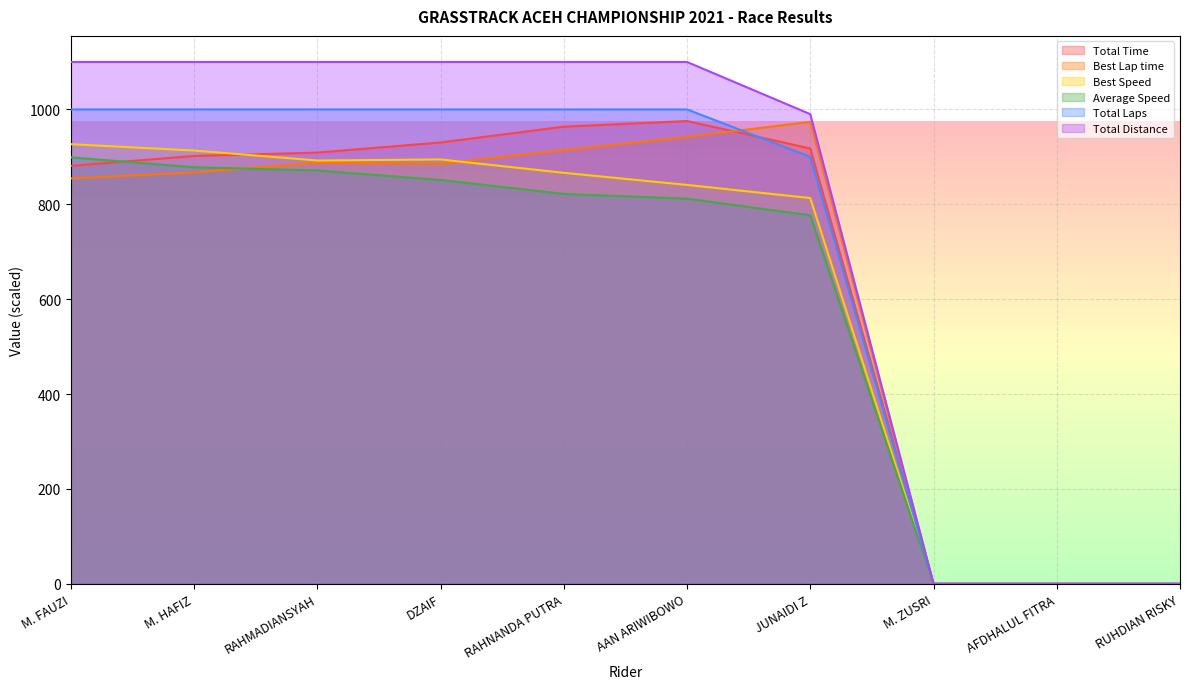

List the series in order of their peak value, lowest first.

Average Speed, Best Speed, Best Lap time, Total Time, Total Laps, Total Distance